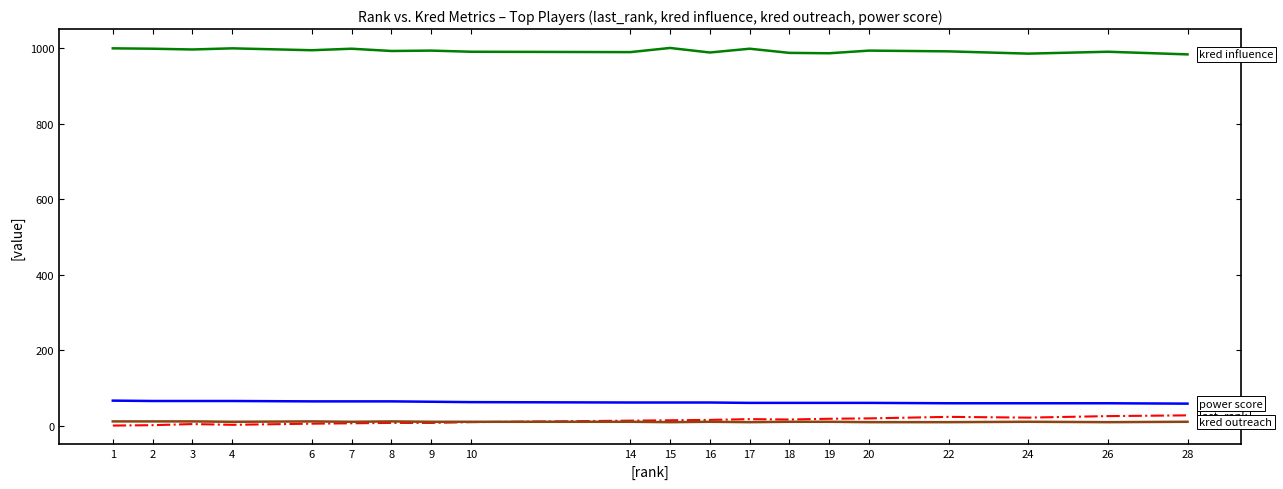

What is the maximum value shown in the chart?

1000